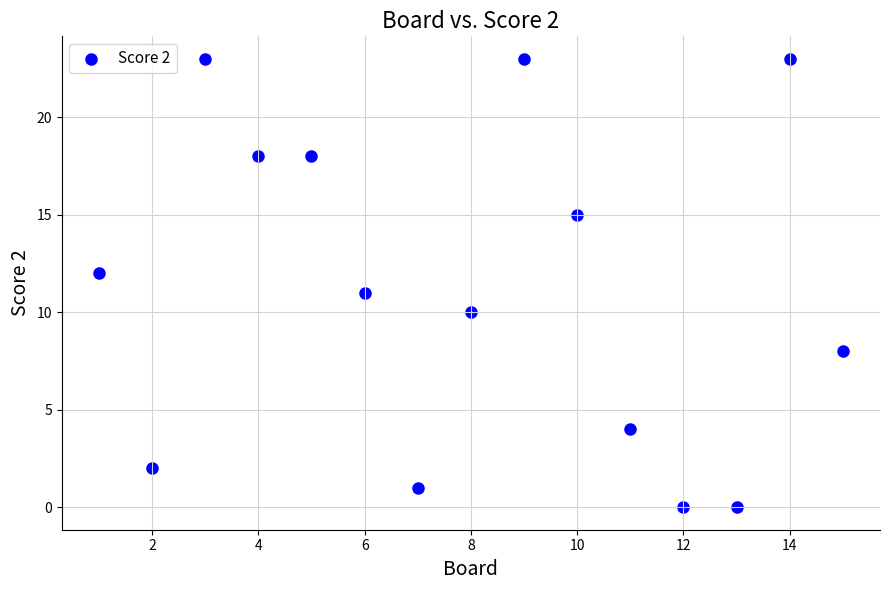

What is the range of X values (max minus min)?

14